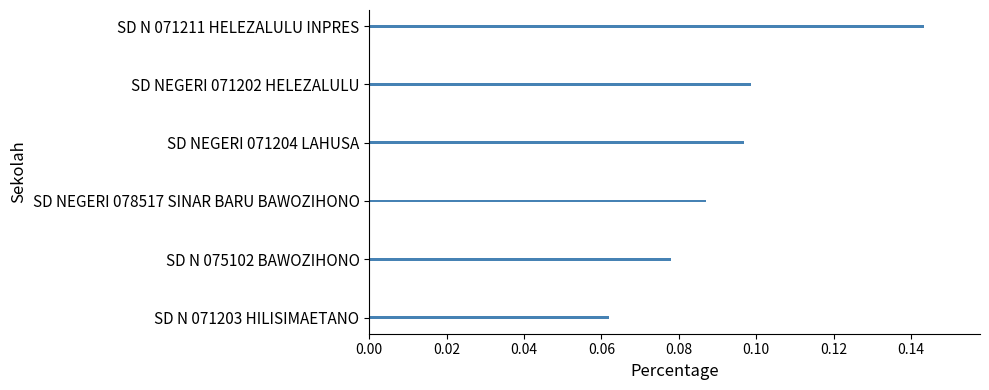

How many bars are there in total?

6